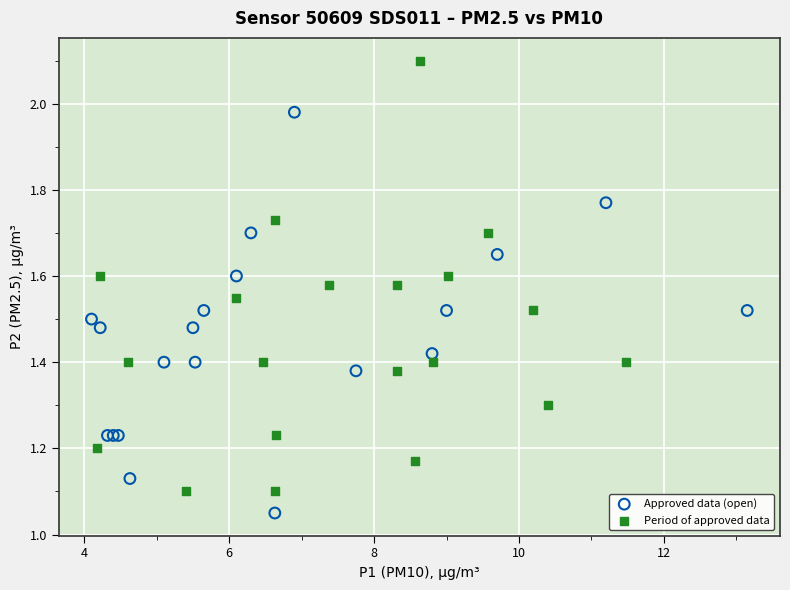

Which series contains the lowest Y value?

Approved data (open)